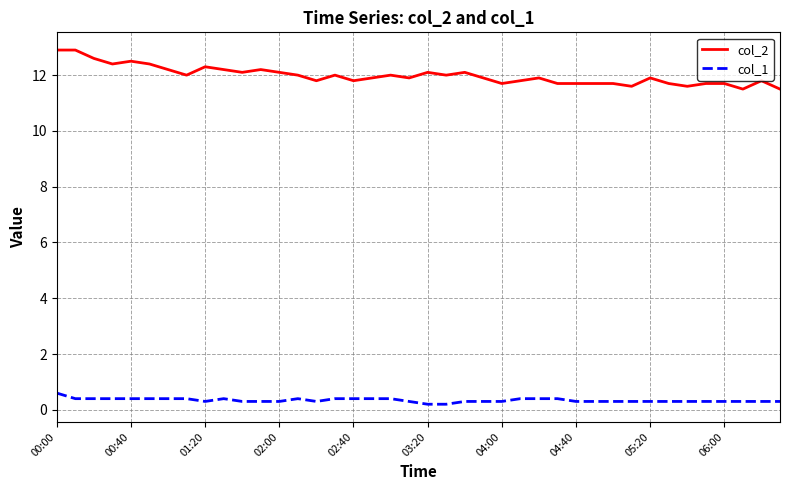

True or false: col_1 and col_2 intersect in this chart.

False